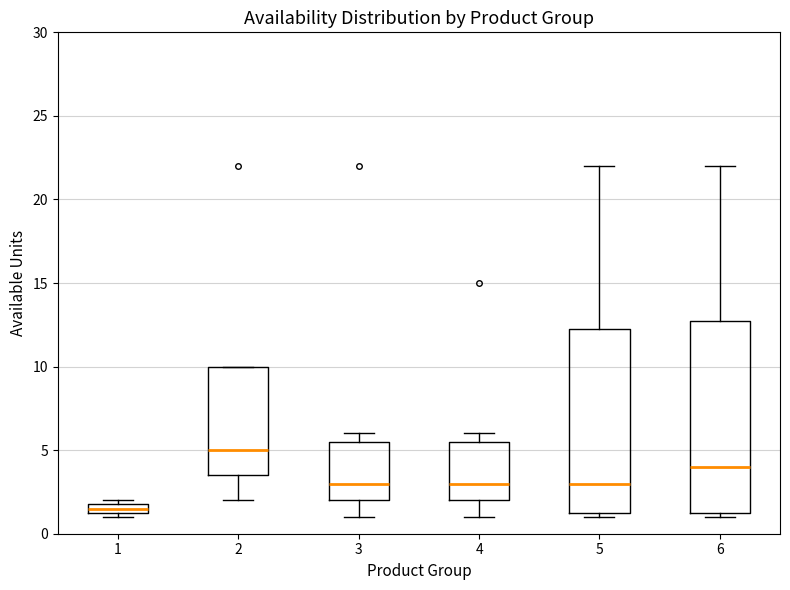

Comparing the boxes themselves (not the whiskers), which one is the tallest?

6